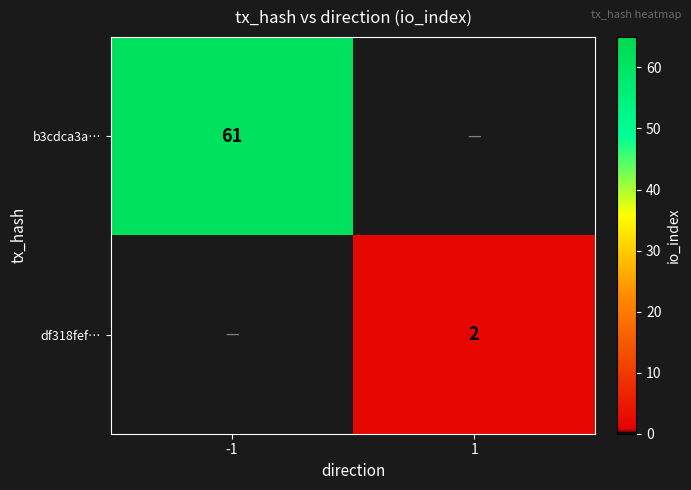

The df318fef… series shows 3 at 1. True or false?

False